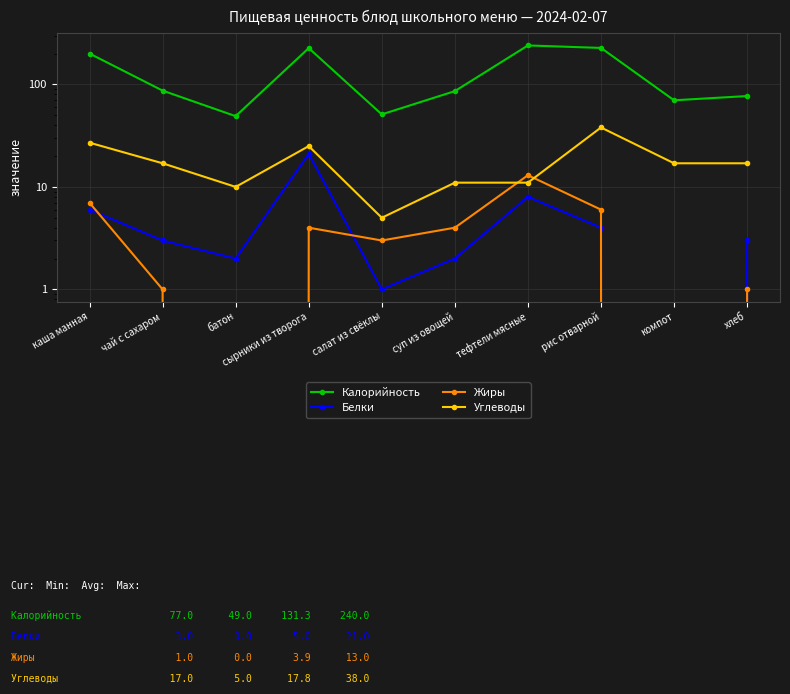

List the series in order of their peak value, lowest first.

Жиры, Белки, Углеводы, Калорийность